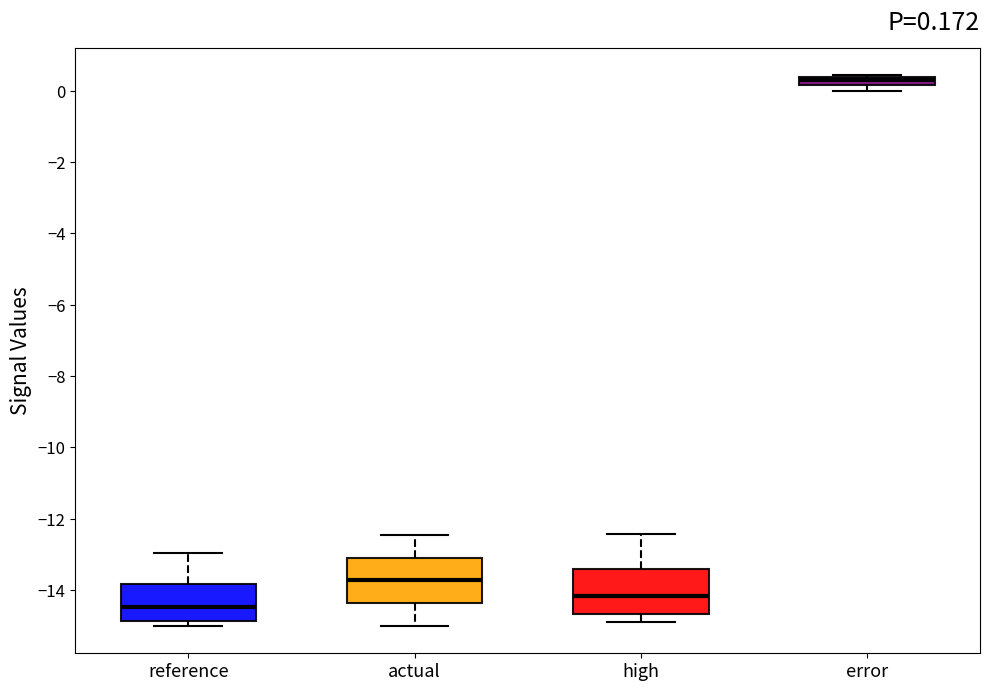

Which box's median line is the lowest?

reference